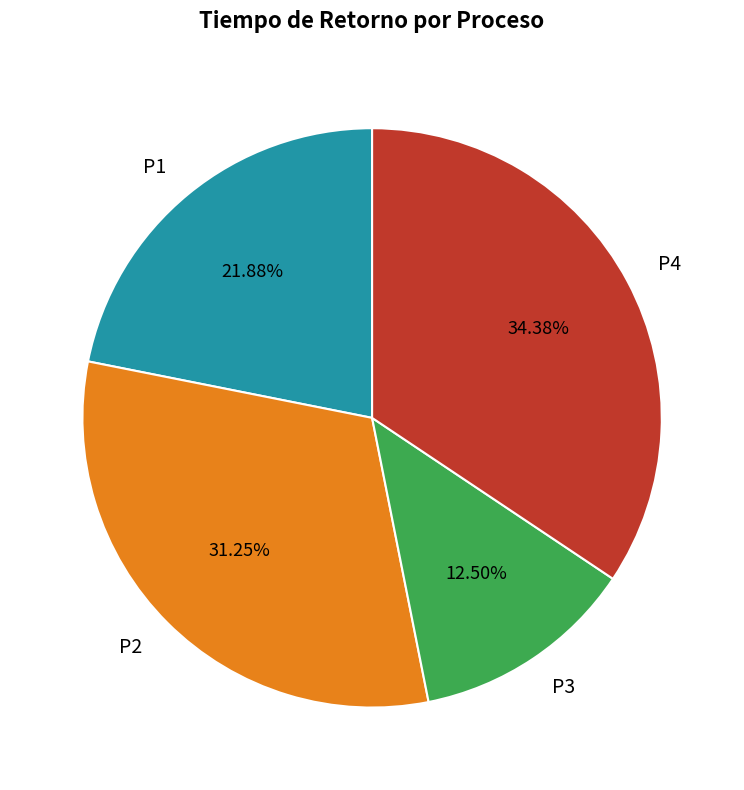

Does P1 represent more than half of the total?

No